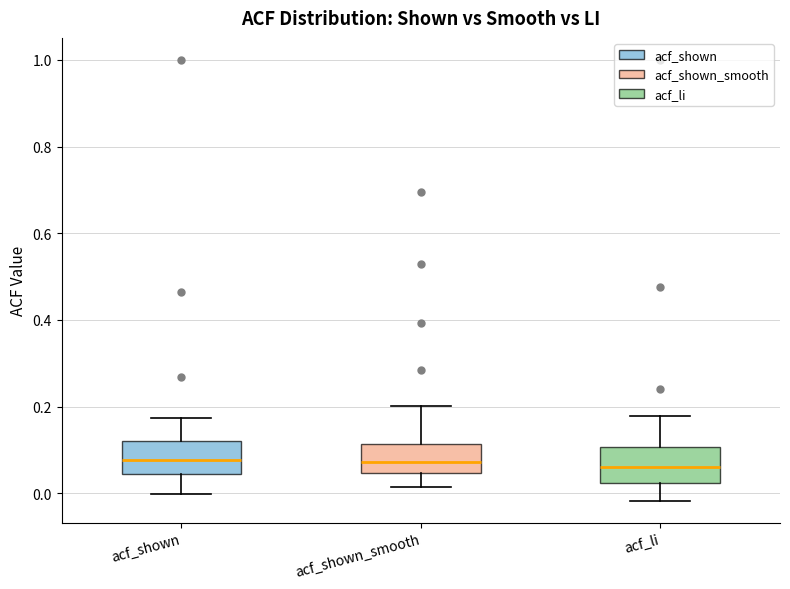

Where does the upper whisker of the box for acf_shown_smooth end on the y-axis? The values are not printed on the chart, so give them approximately, as read against the axis.

0.20